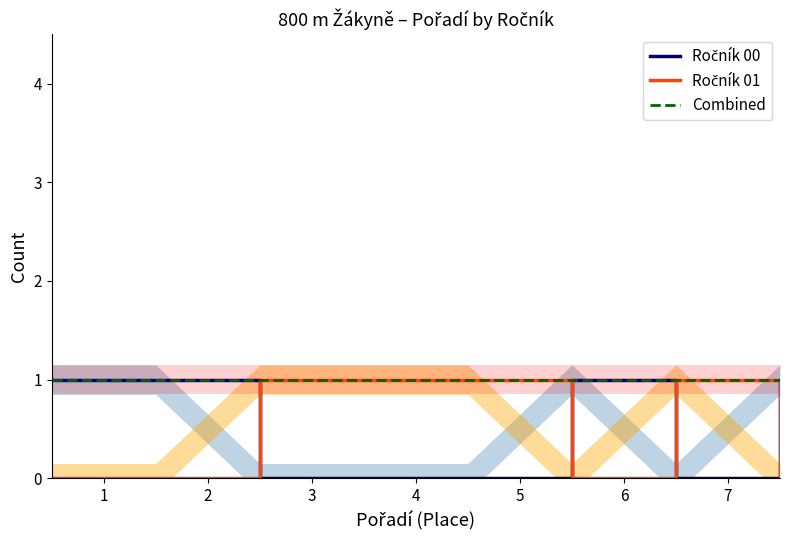

Reading left to right, what are all the values shown in this chart?

Ročník 00: 1	1	0	0	0	1	0	1	1
Ročník 01: 0	0	1	1	1	0	1	0	0
Combined: 1	1	1	1	1	1	1	1	1